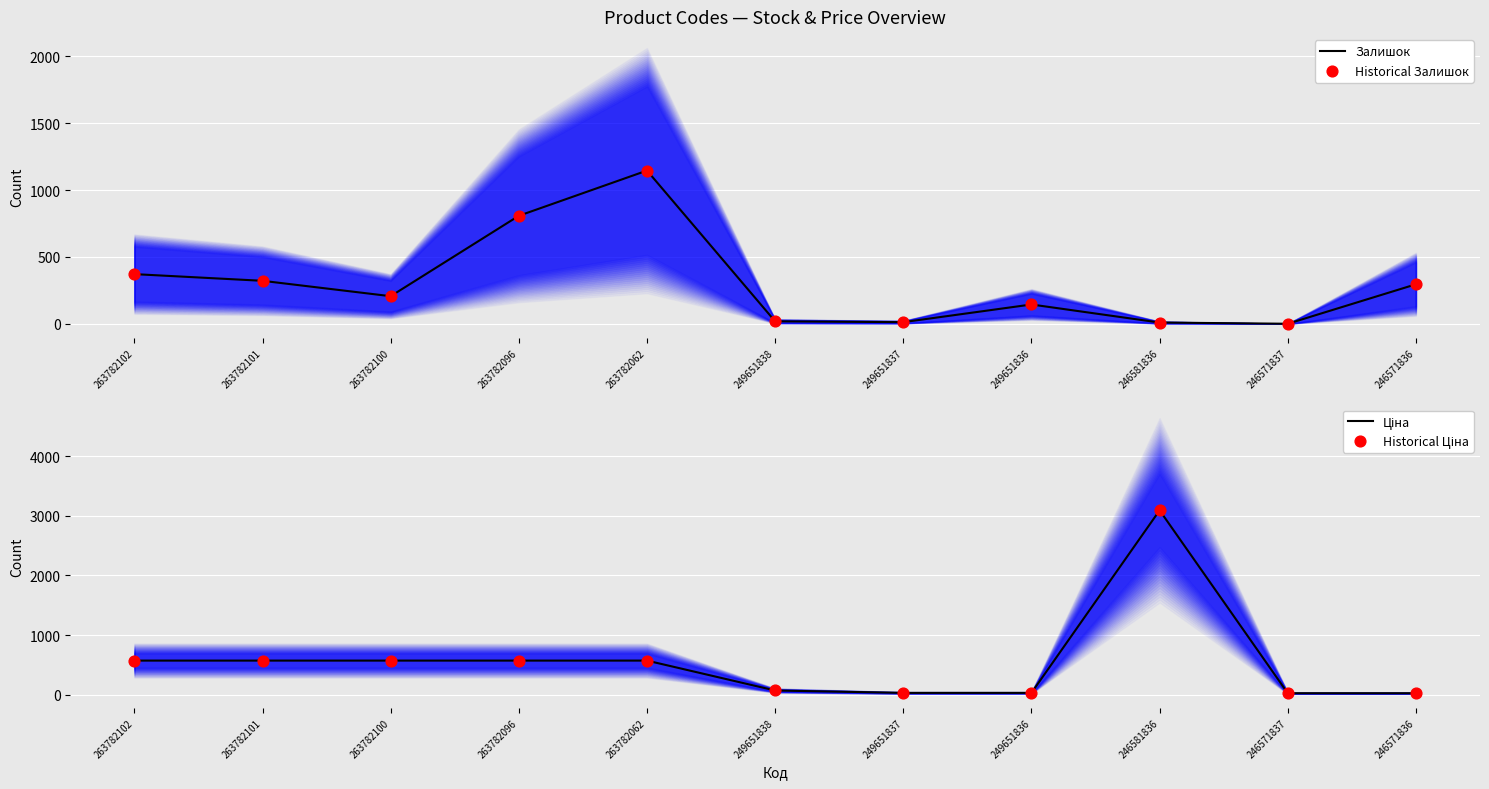

Which series reaches the maximum Y coordinate?

Ціна